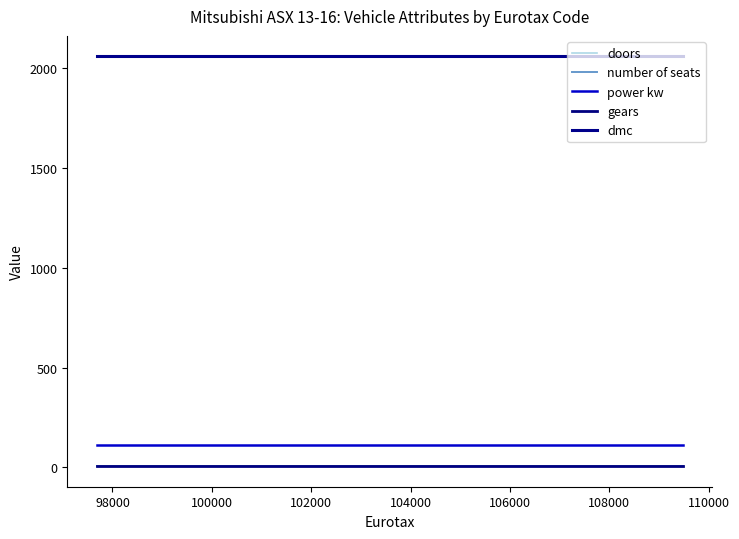

How many data points does each series have?

6